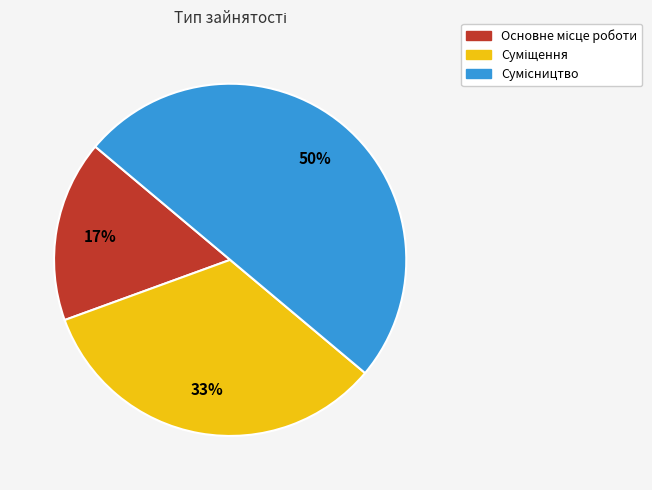

To the nearest percent, what is the difference between the largest and smallest slice percentages?

33%